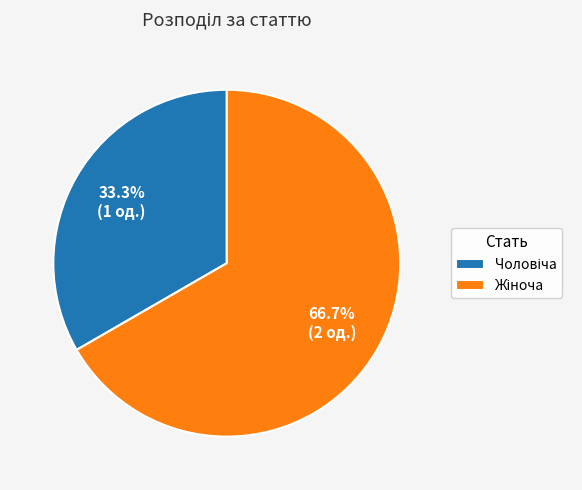

Count the number of slices in the pie.

2